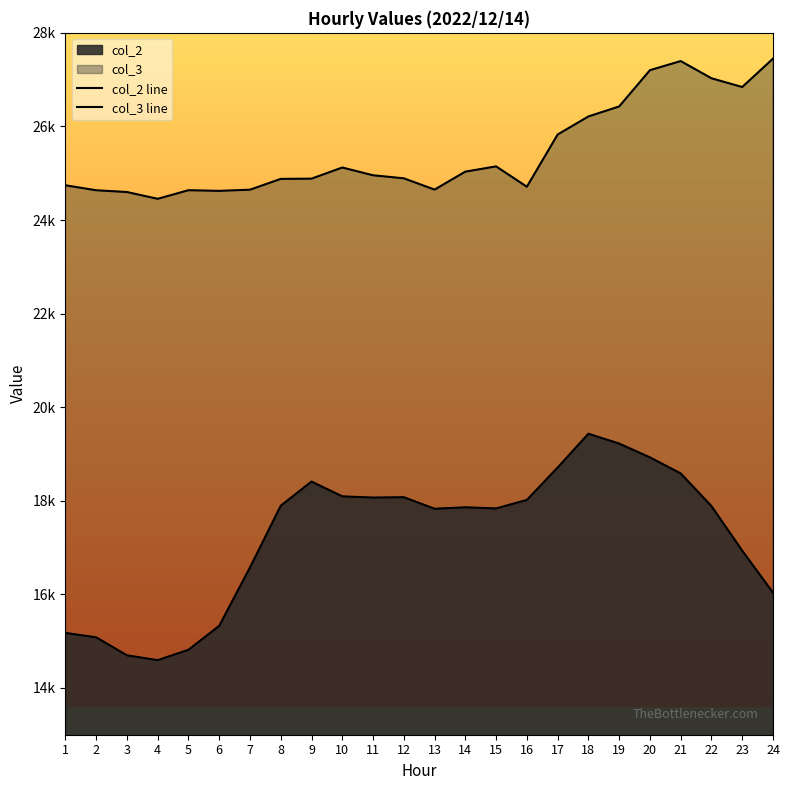

What is the sum of the col_2 line values at 10 and 2?

33175